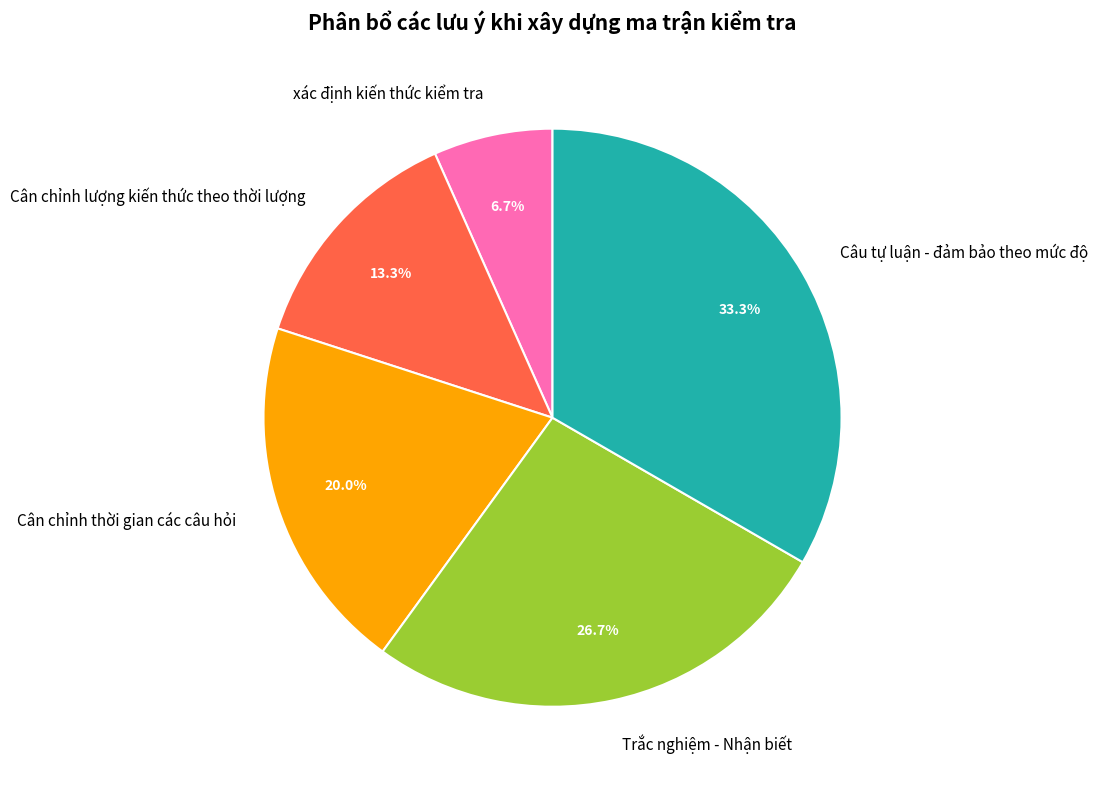

To the nearest percent, what is the difference between the largest and smallest slice percentages?

27%